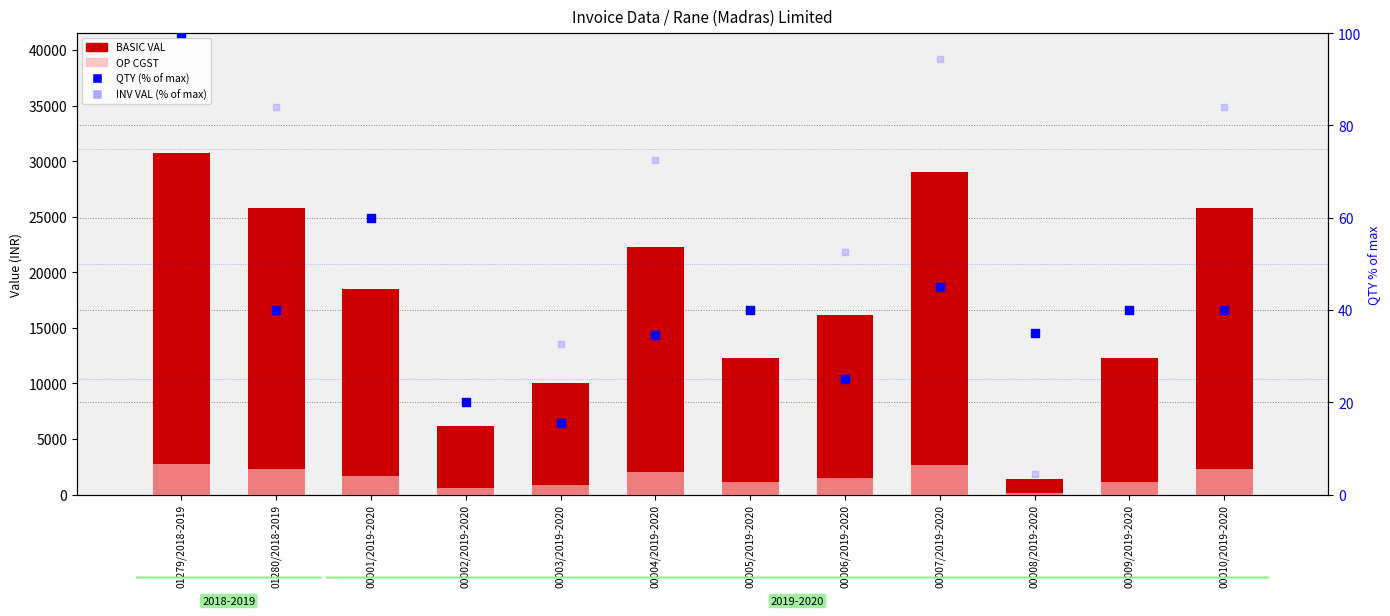

What is the total value across all series at 00009/2019-2020?

13487.0